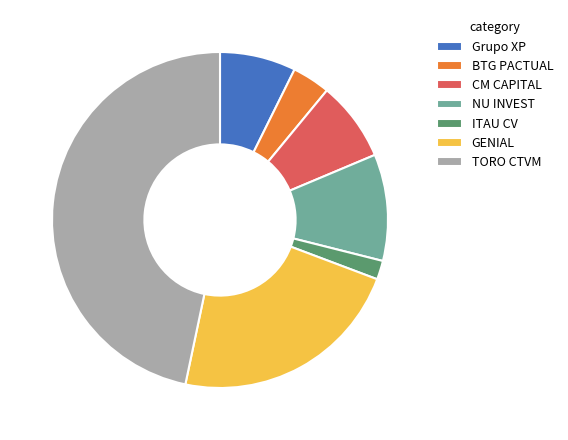

Which has a higher value, NU INVEST or GENIAL?

GENIAL